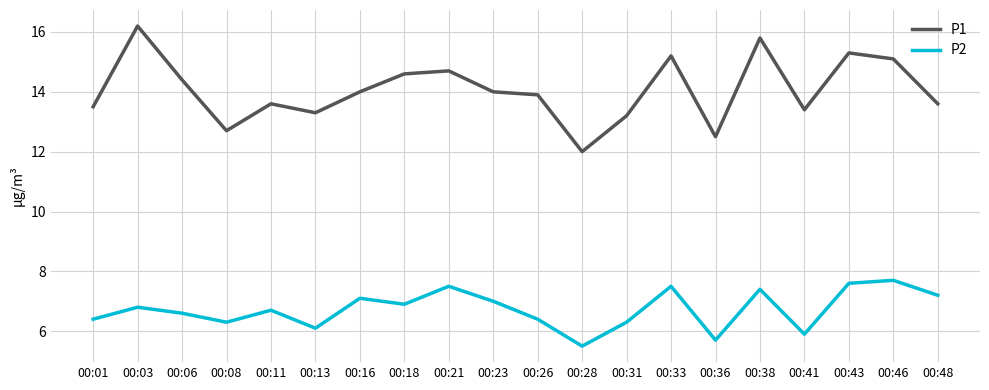

What is the difference between the highest and lowest values at 00:36?

6.8